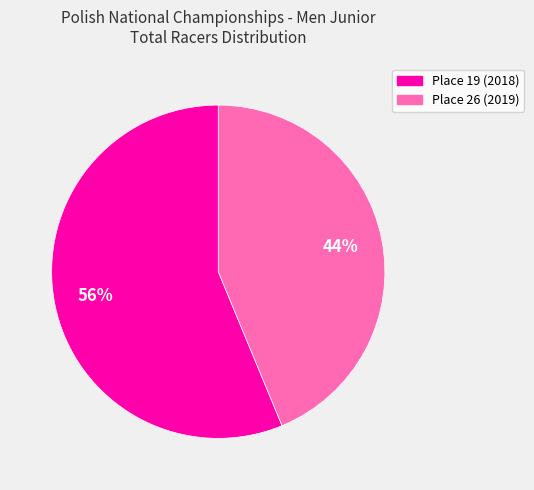

To the nearest percent, what portion does Place 26 (2019) represent?

44%